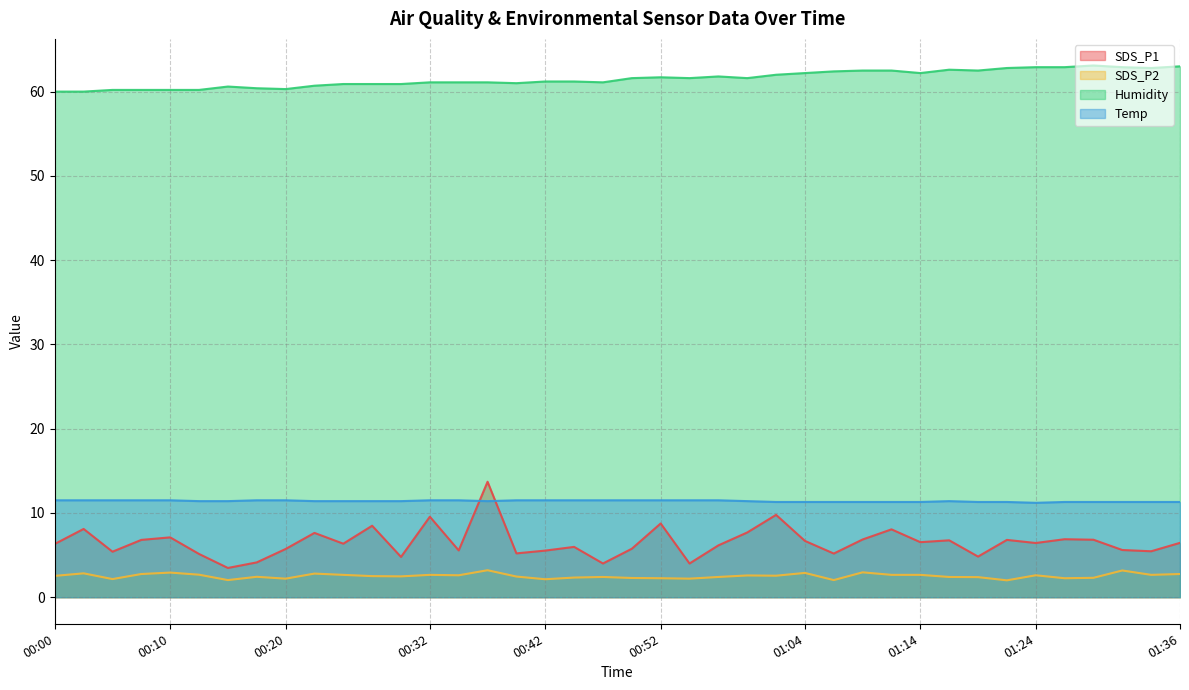

Is the value of Humidity at 00:15 greater than the value of SDS_P2 at 01:04?

Yes